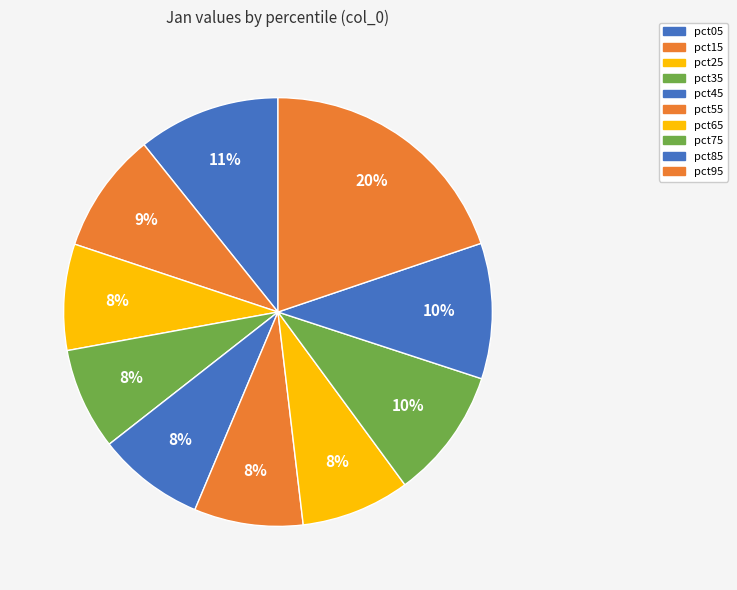

How many slices are in this pie chart?

10